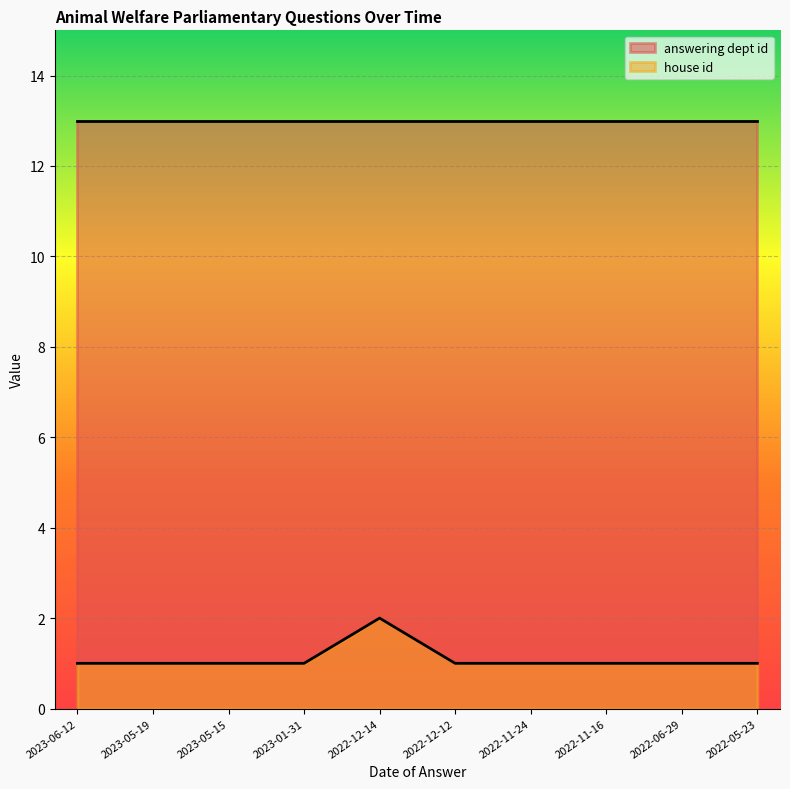

Which category has the lowest value across all series?

2023-06-12